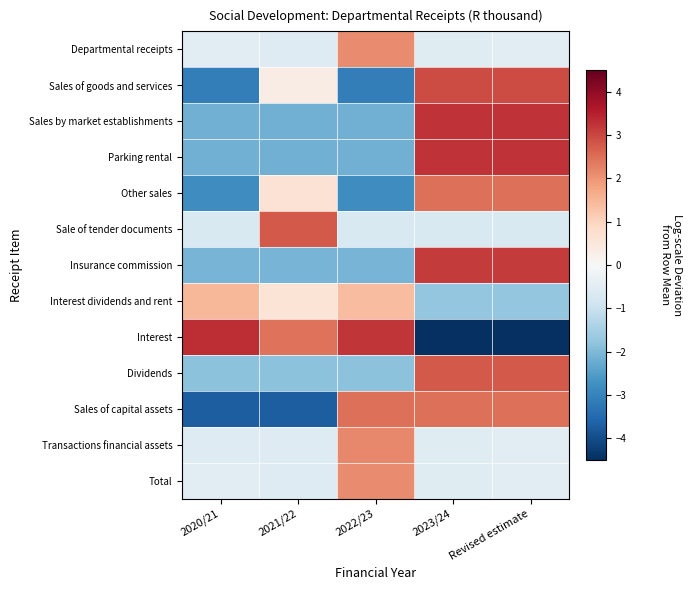

Reading left to right, what are all the values shown in this chart?

Departmental receipts: 2020/21=-0.5	2021/22=-0.6	2022/23=2.1	2023/24=-0.5	Revised estimate=-0.5
Sales of goods and services: 2020/21=-3.1	2021/22=0.3	2022/23=-3.1	2023/24=2.9	Revised estimate=2.9
Sales by market establishments: 2020/21=-2.2	2021/22=-2.2	2022/23=-2.2	2023/24=3.2	Revised estimate=3.2
Parking rental: 2020/21=-2.2	2021/22=-2.2	2022/23=-2.2	2023/24=3.2	Revised estimate=3.2
Other sales: 2020/21=-2.8	2021/22=0.6	2022/23=-2.8	2023/24=2.5	Revised estimate=2.5
Sale of tender documents: 2020/21=-0.7	2021/22=2.7	2022/23=-0.7	2023/24=-0.7	Revised estimate=-0.7
Insurance commission: 2020/21=-2.1	2021/22=-2.1	2022/23=-2.1	2023/24=3.2	Revised estimate=3.2
Interest dividends and rent: 2020/21=1.5	2021/22=0.6	2022/23=1.4	2023/24=-1.7	Revised estimate=-1.7
Interest: 2020/21=3.3	2021/22=2.4	2022/23=3.2	2023/24=-4.5	Revised estimate=-4.5
Dividends: 2020/21=-1.8	2021/22=-1.8	2022/23=-1.8	2023/24=2.8	Revised estimate=2.8
Sales of capital assets: 2020/21=-3.7	2021/22=-3.7	2022/23=2.5	2023/24=2.5	Revised estimate=2.5
Transactions financial assets: 2020/21=-0.6	2021/22=-0.6	2022/23=2.2	2023/24=-0.5	Revised estimate=-0.5
Total: 2020/21=-0.5	2021/22=-0.6	2022/23=2.1	2023/24=-0.5	Revised estimate=-0.5